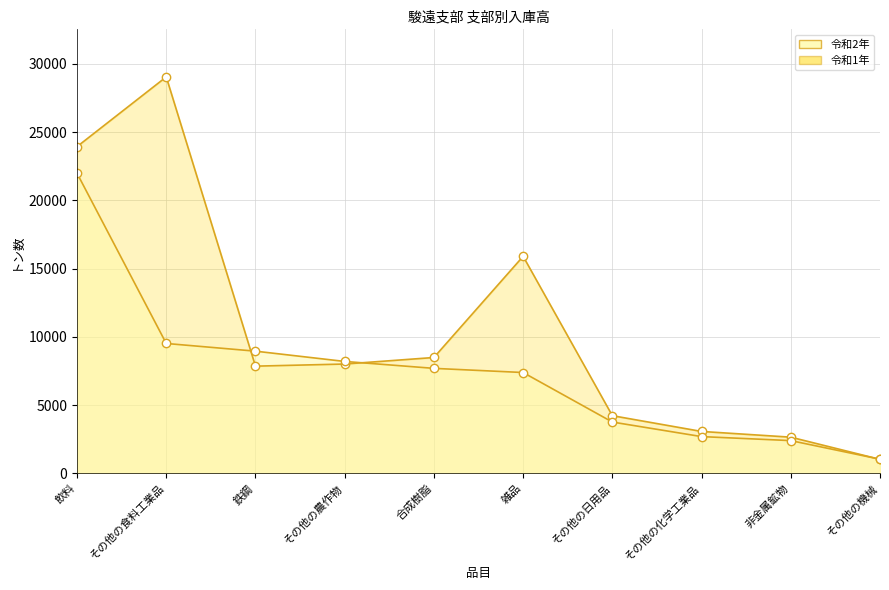

What is the sum of all 令和2年 values?

73626